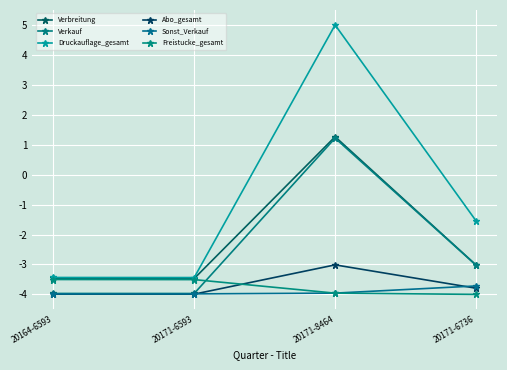

How many values in Verbreitung are above zero?

1